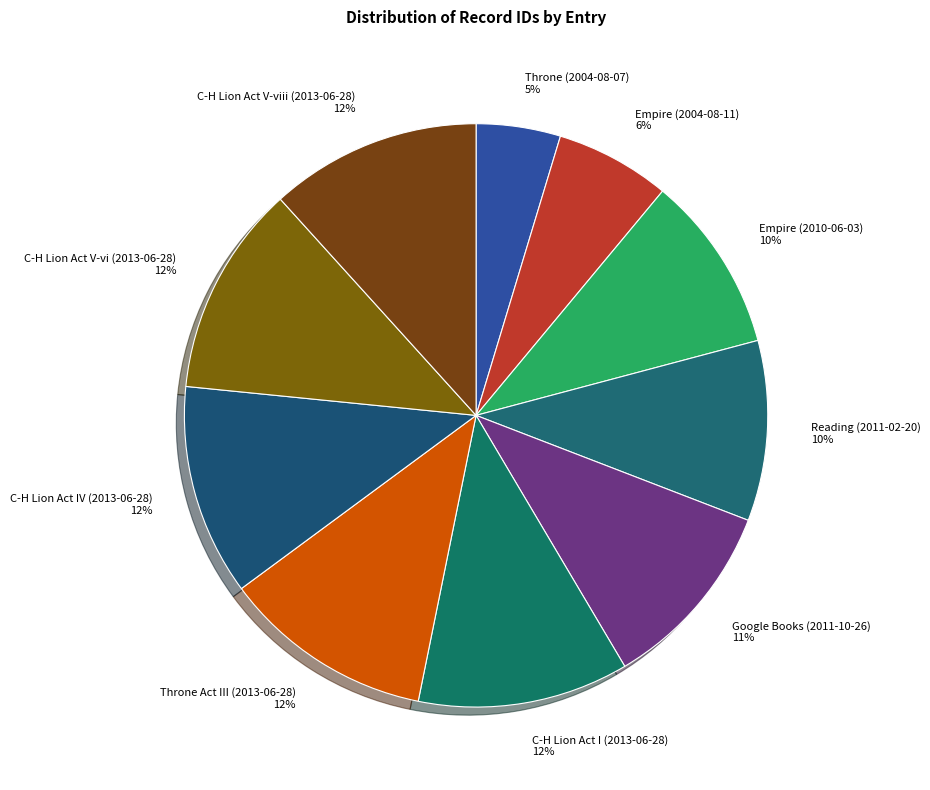

Count the number of slices in the pie.

10